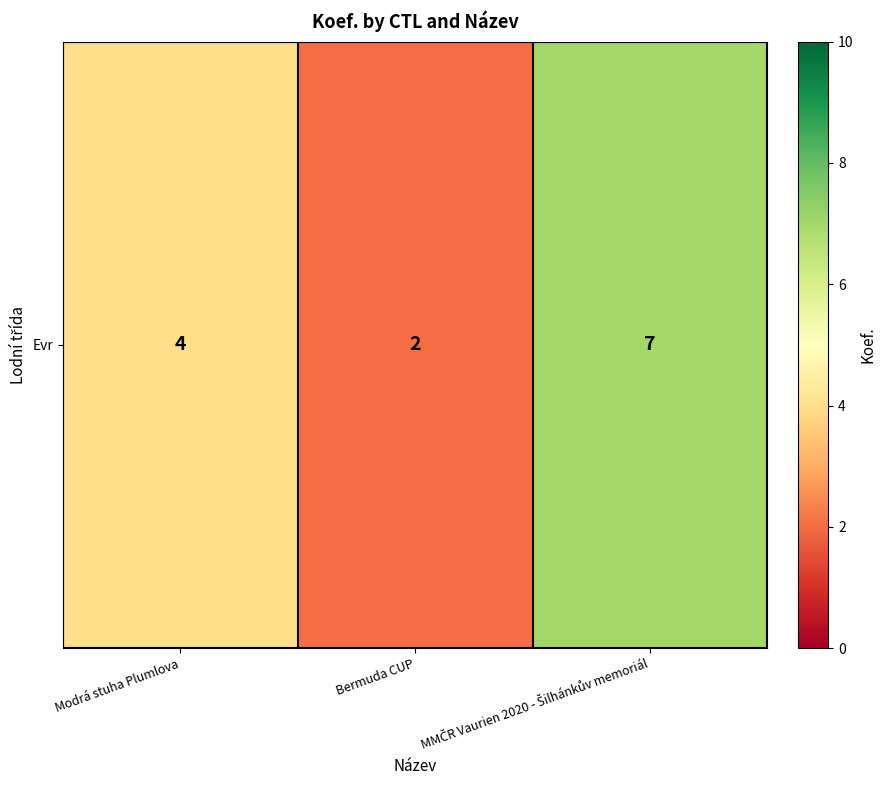

Reading right to left, transcribe all the data shown in this chart.

7	2	4